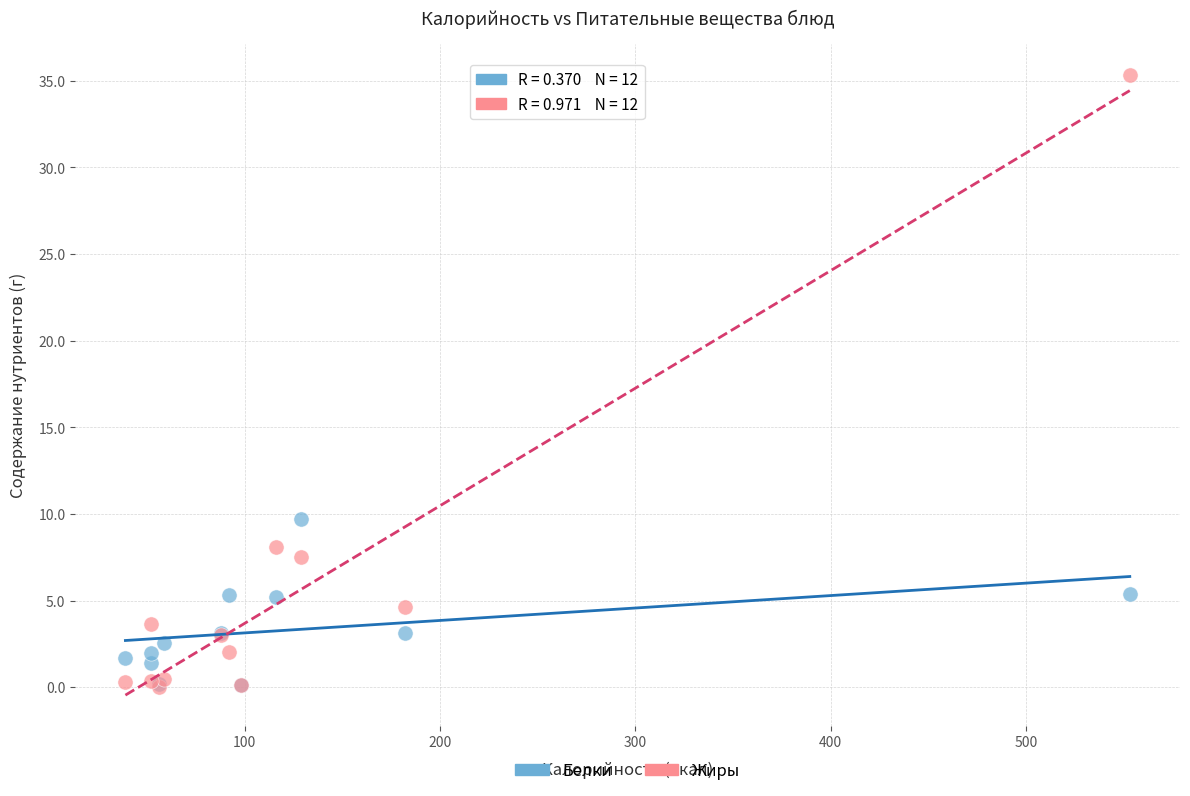

What are all the series names shown in the legend?

Белки, Жиры